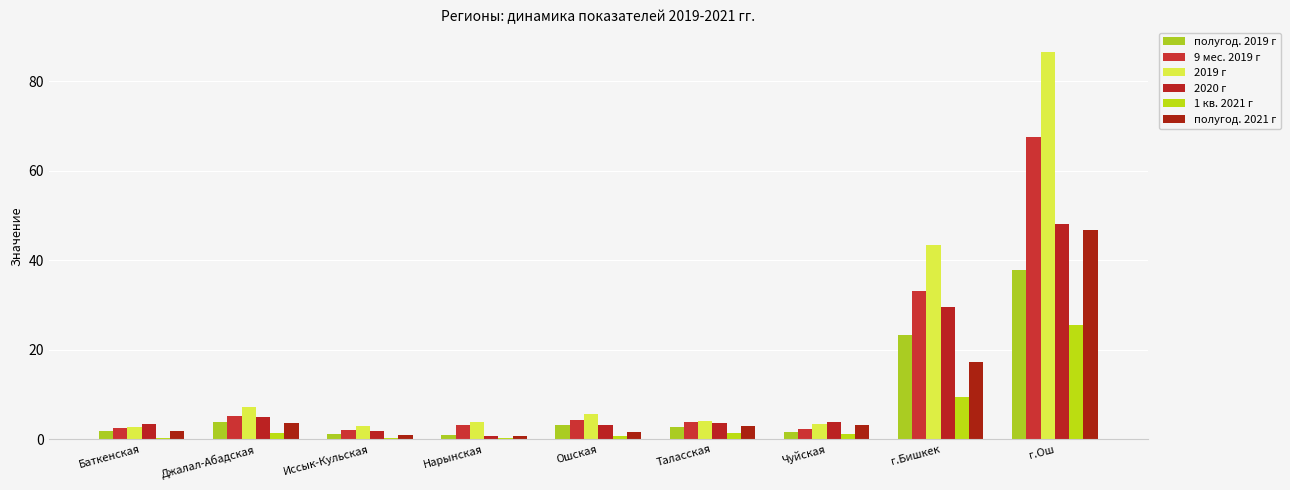

Between Баткенская and Джалал-Абадская, which series saw the biggest shift?

2019 г